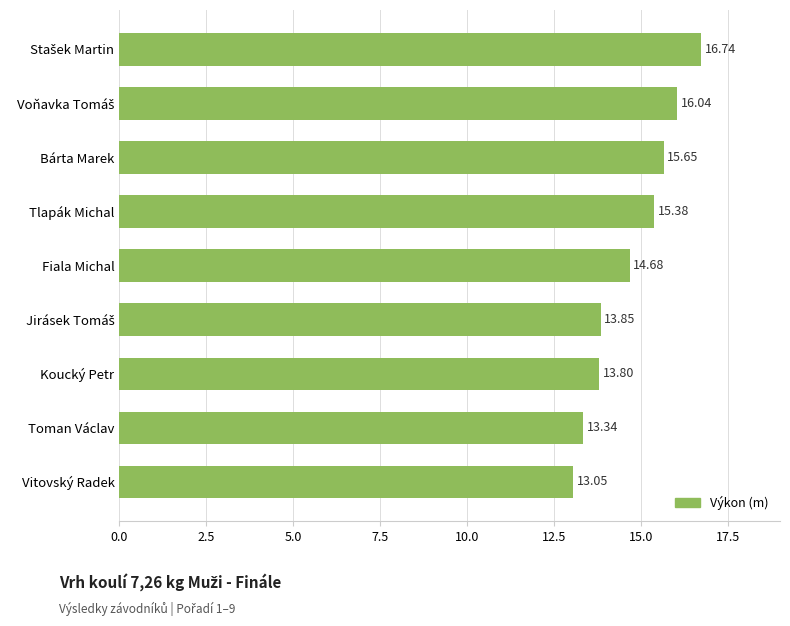

What is the smallest value displayed?

13.1